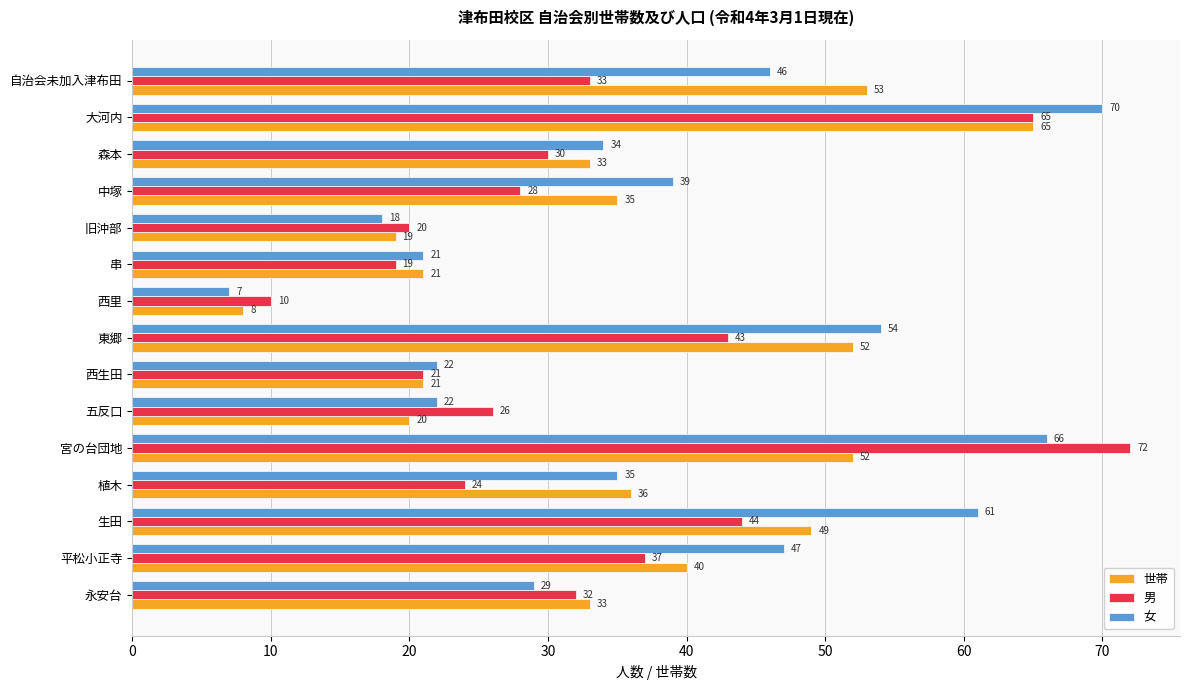

What is the sum of all 男 values?

504